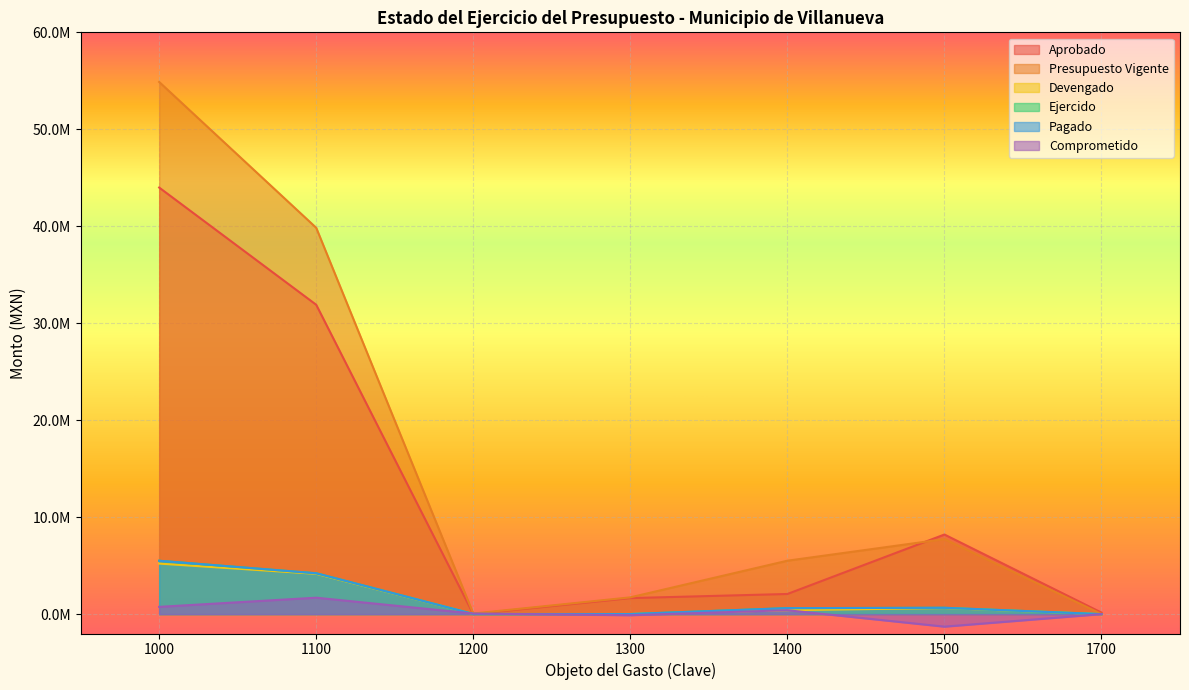

True or false: Aprobado has more than 0 points higher than both neighbors.

True